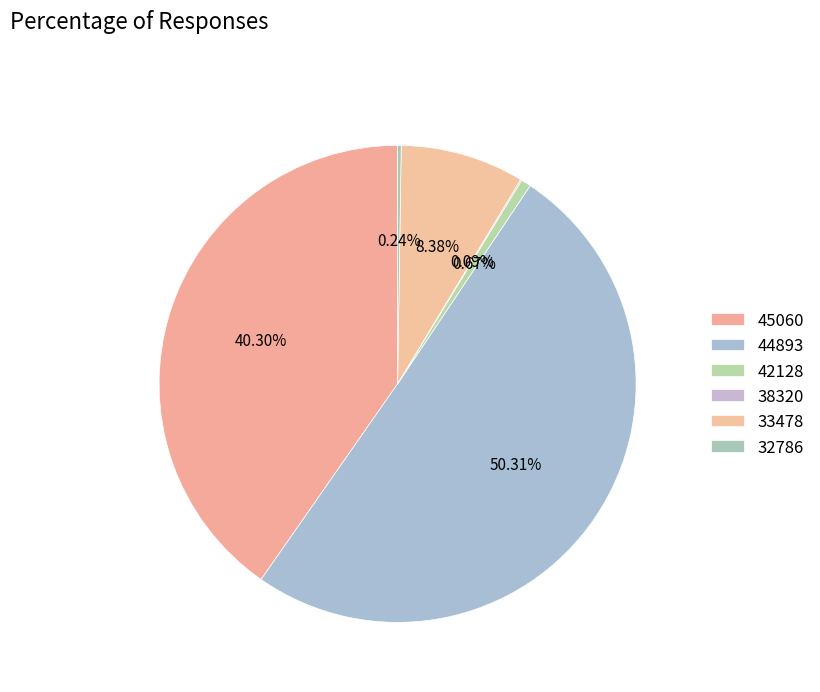

Is there any slice that represents more than half of the pie?

Yes